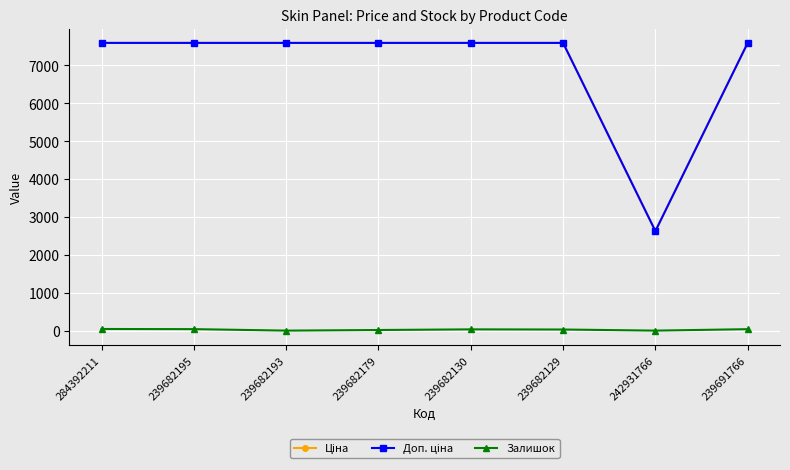

What is the maximum value shown in the chart?

7596.5